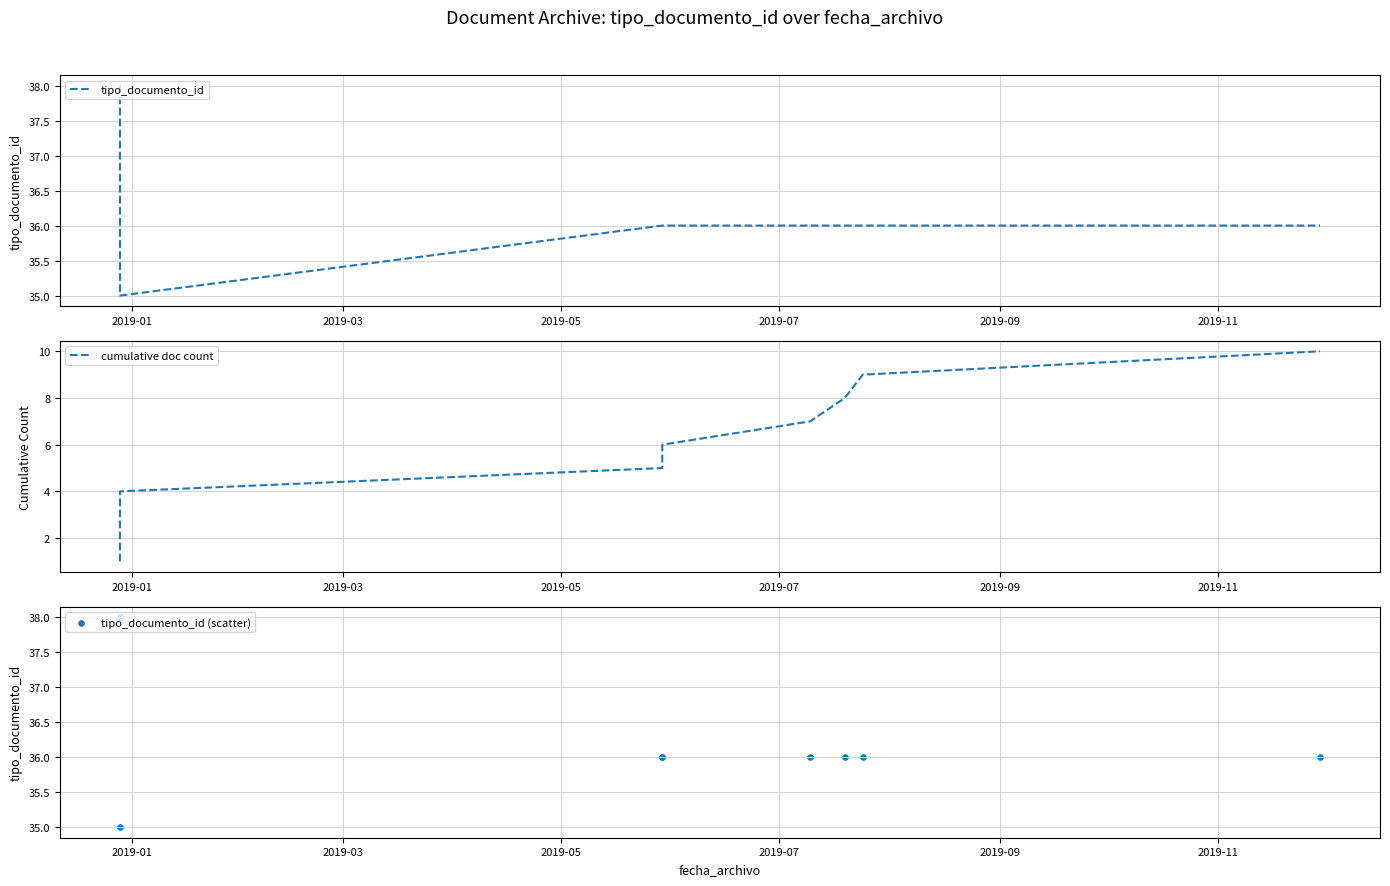

What are all the series names shown in the legend?

tipo_documento_id, cumulative doc count, tipo_documento_id (scatter)